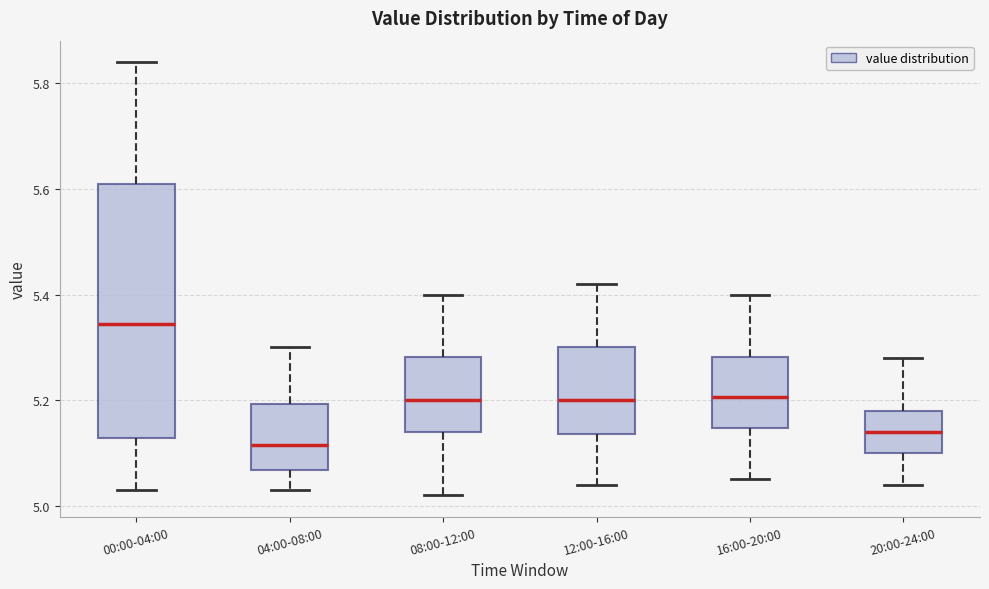

Reading left to right, transcribe this box plot: for each box, give where its median line is, the range the box spans, and where its two whiskers end, as read against the y-axis. The values are not printed on the chart, so give them approximately, as read against the axis.

00:00-04:00: median 5.34, box 5.12 to 5.62, whiskers 5.04 to 5.84
04:00-08:00: median 5.12, box 5.06 to 5.20, whiskers 5.04 to 5.30
08:00-12:00: median 5.20, box 5.14 to 5.28, whiskers 5.02 to 5.40
12:00-16:00: median 5.20, box 5.14 to 5.30, whiskers 5.04 to 5.42
16:00-20:00: median 5.20, box 5.14 to 5.28, whiskers 5.06 to 5.40
20:00-24:00: median 5.14, box 5.10 to 5.18, whiskers 5.04 to 5.28